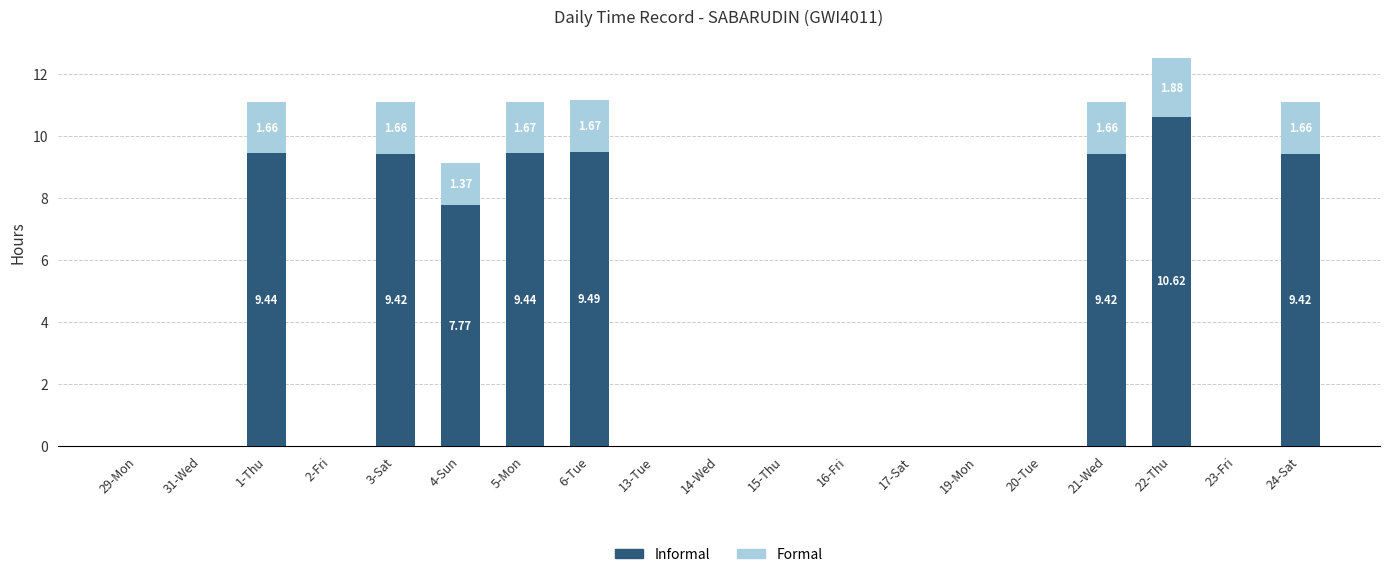

How many distinct data groups are displayed?

2